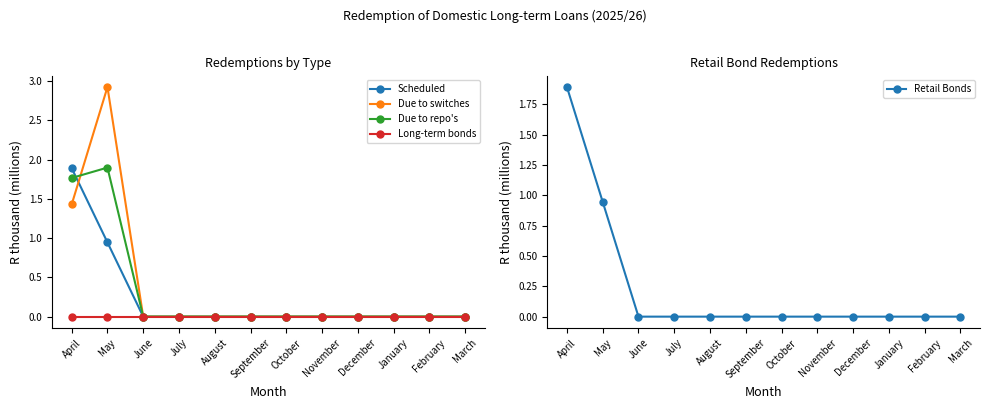

What is the difference between the Due to switches values at August and April?

1.4